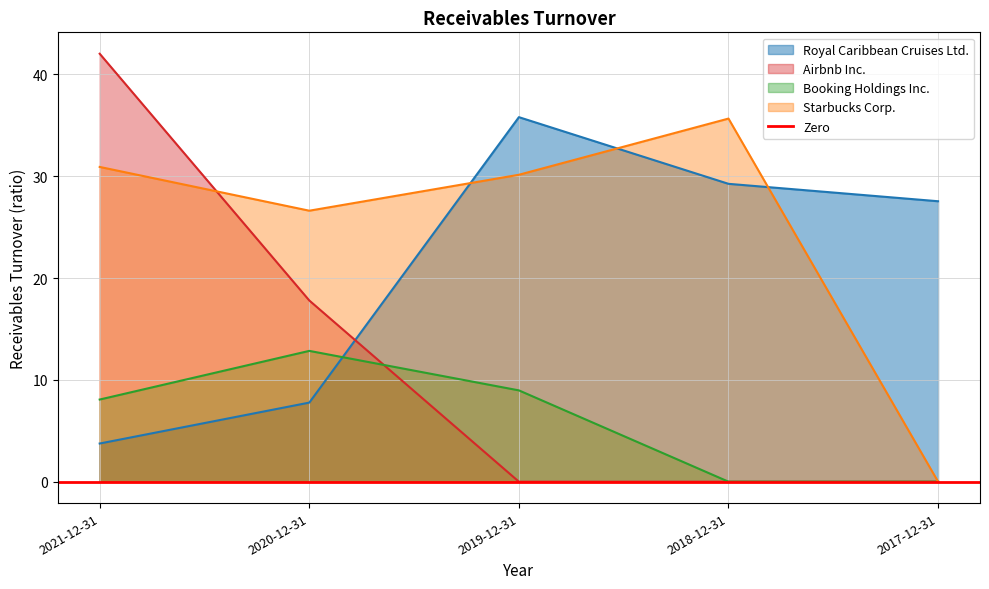

True or false: Airbnb Inc. has a value of 13.5 at 2018-12-31.

False